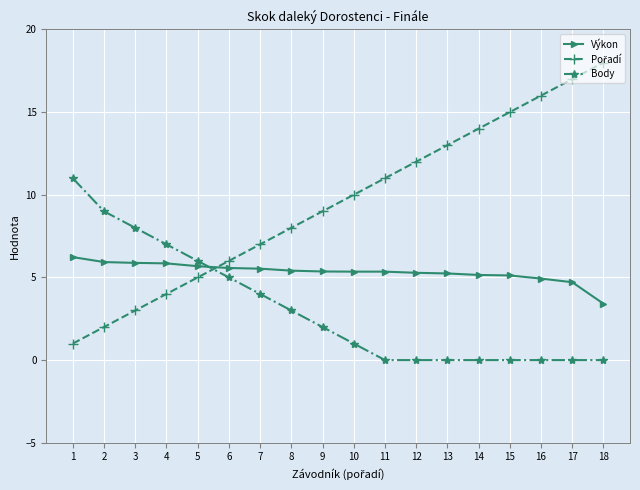

Is this an area chart (filled region under the line)?

No